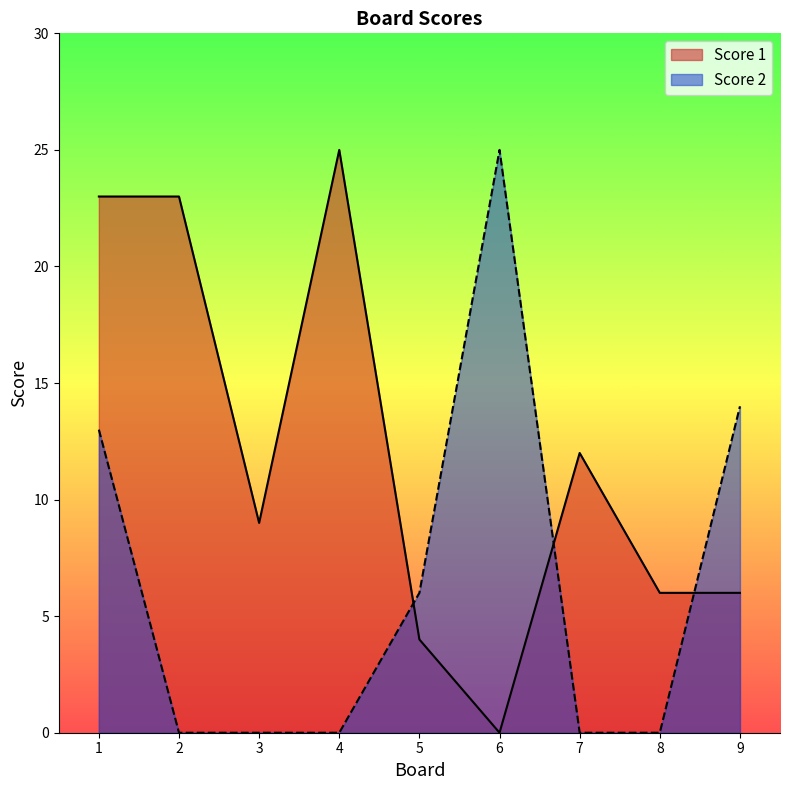

Is it true that Score 2 equals 23 at 1?

False